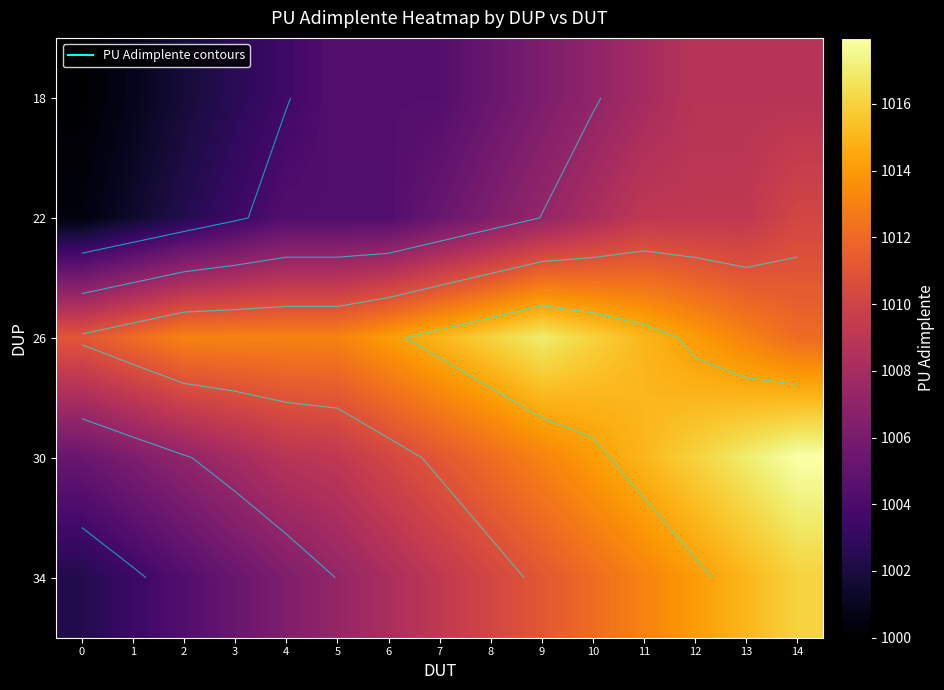

Is it true that 34 equals 1013.1 at 11?

True